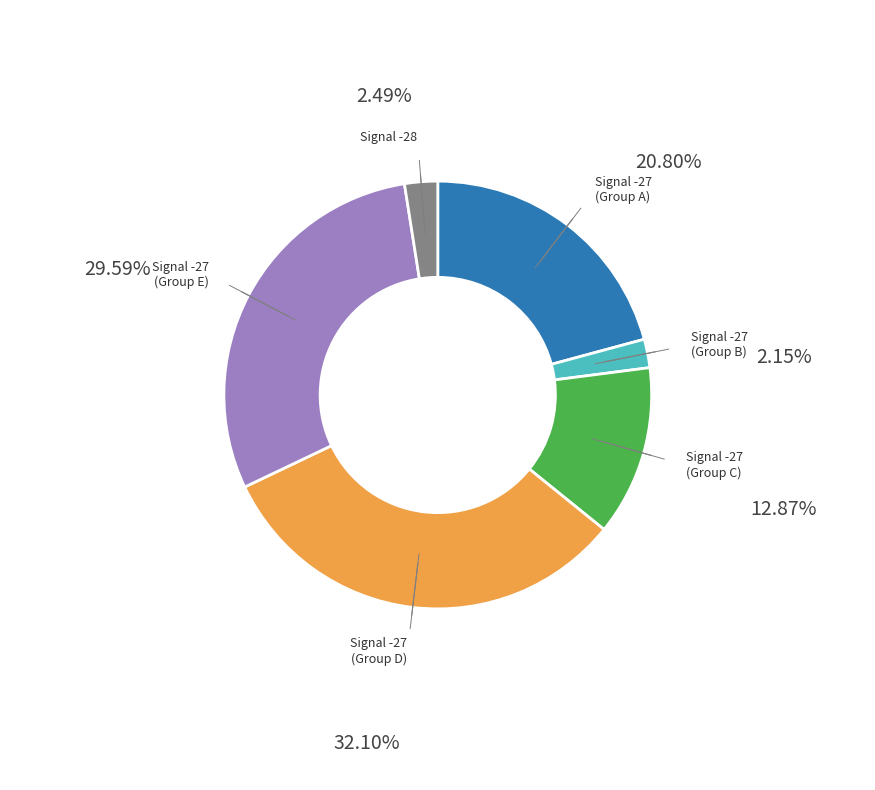

Is there any slice that represents more than half of the pie?

No